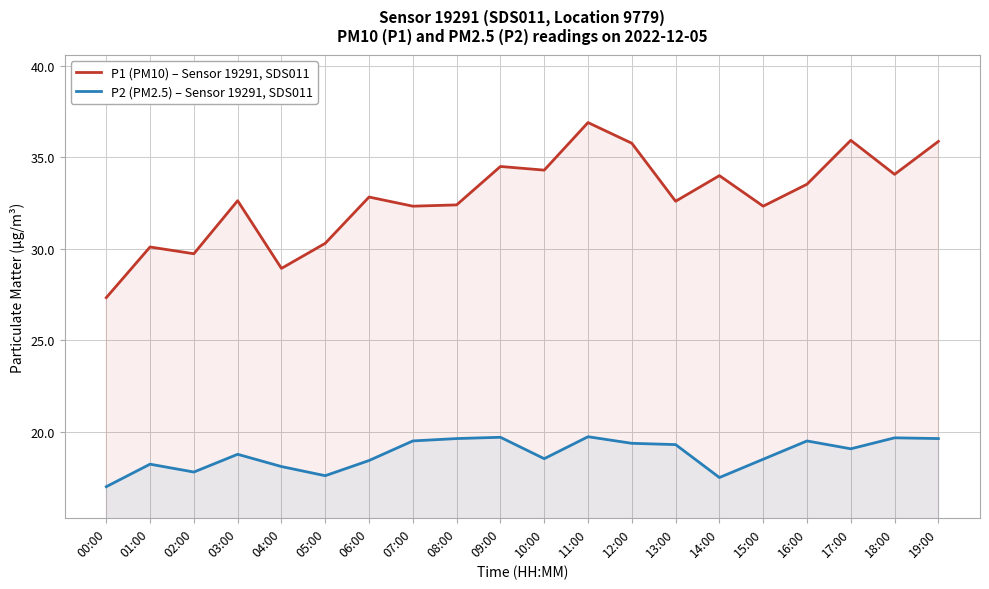

What position from the left is 13:00?

14